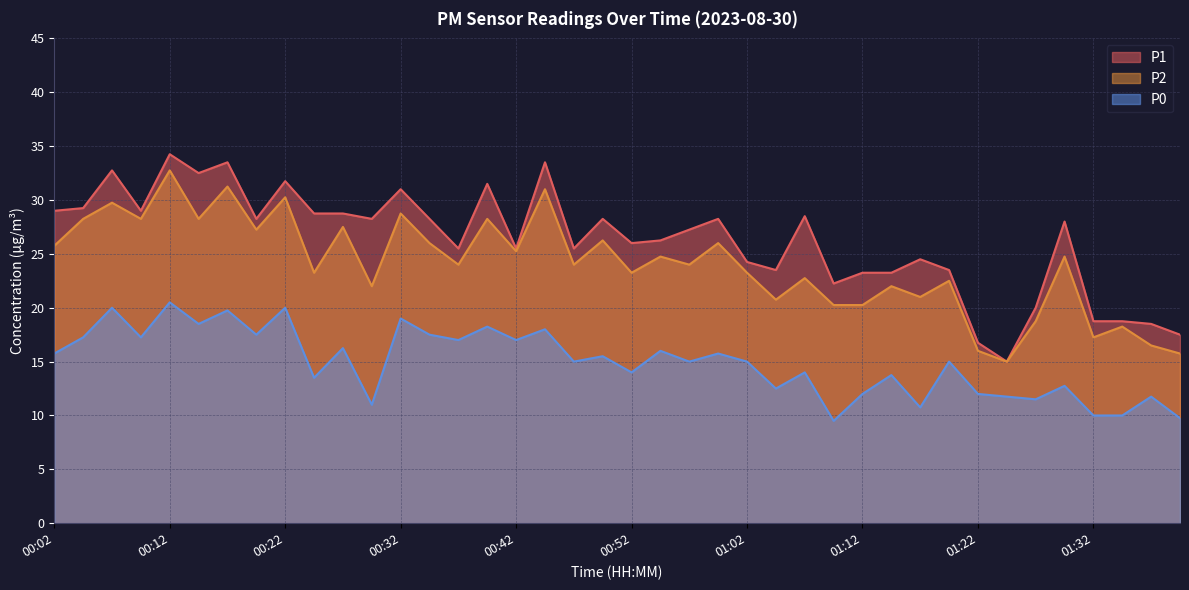

Is it true that P1 equals 8.4 at 00:32?

False